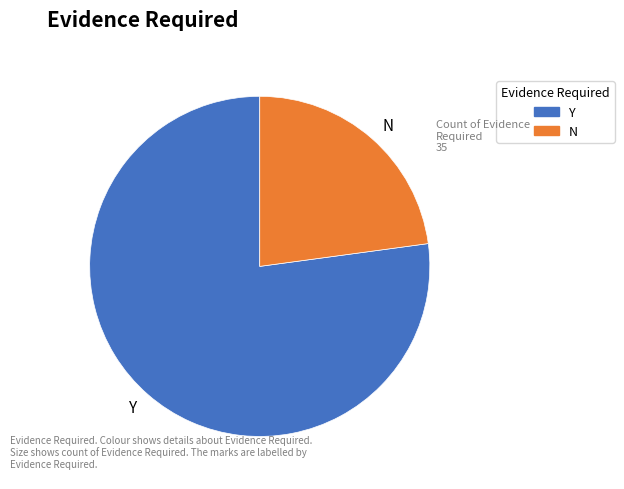

Which slice is the smallest?

N